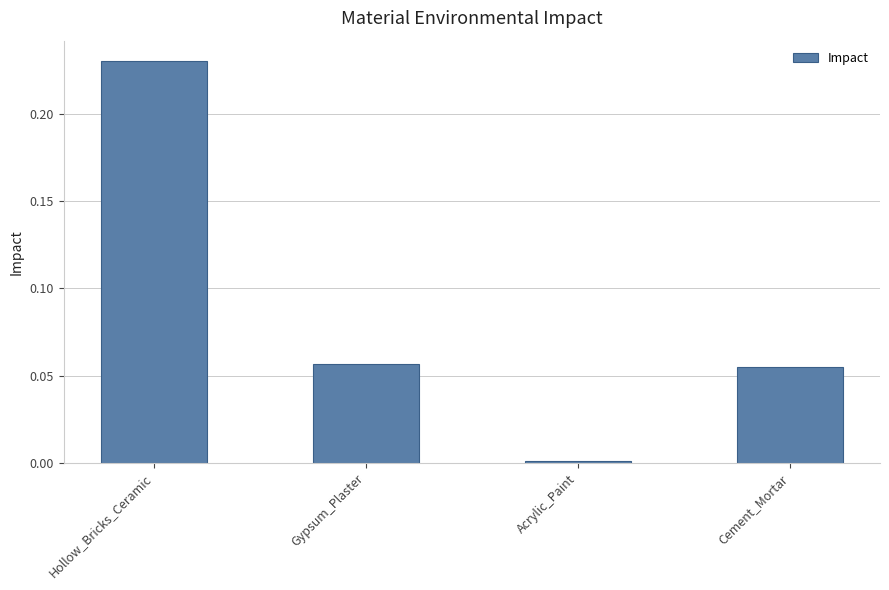

List the labels in order of value, smallest first.

Acrylic_Paint, Cement_Mortar, Gypsum_Plaster, Hollow_Bricks_Ceramic